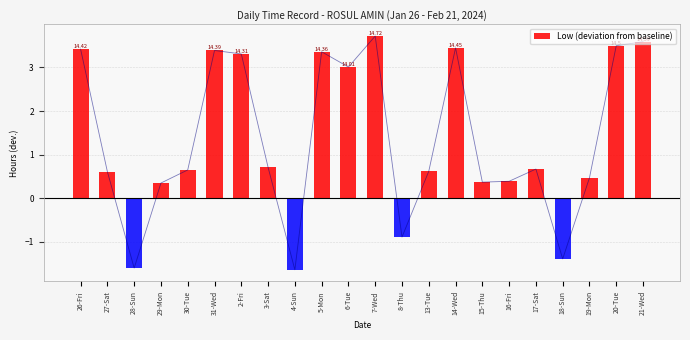

What is the sum of all values?

30.1